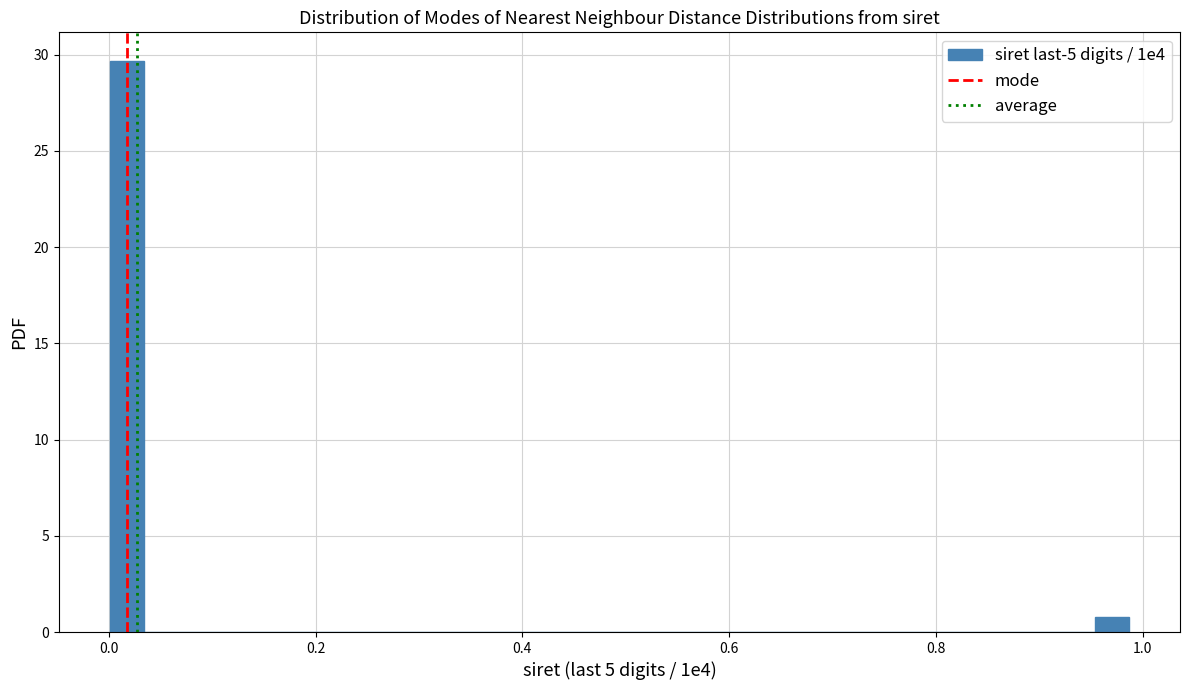

Around what value on the x-axis is the tallest bar? Give the approximate position of its centre, as read against the axis.

0.02